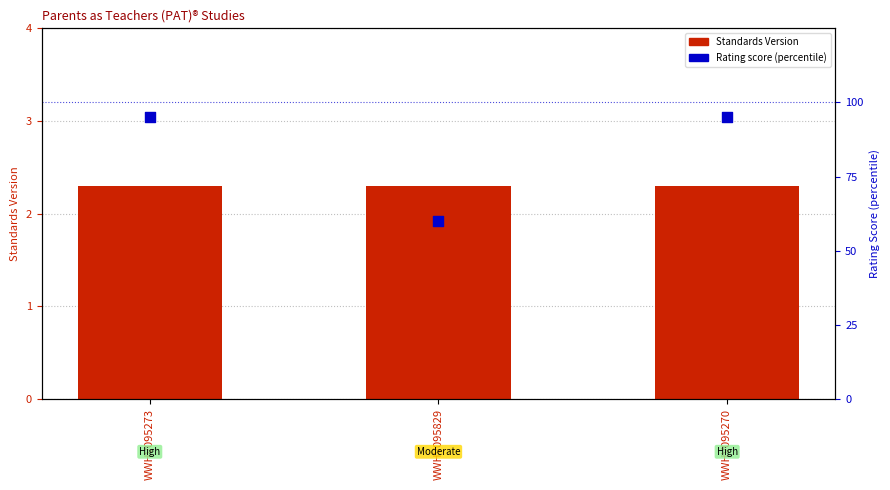

What is the total value across all series at WWHV095270?

97.3